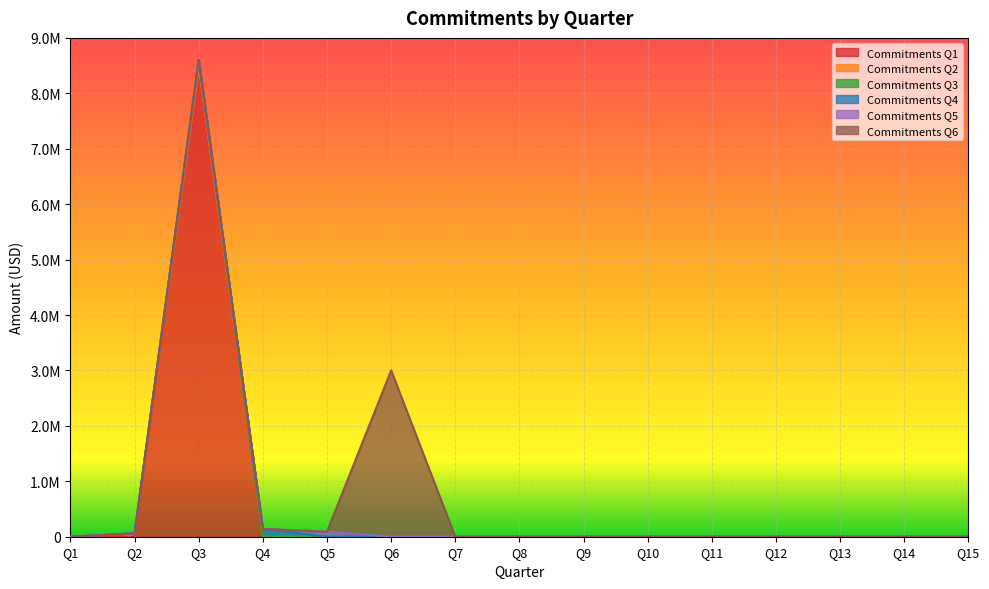

How many interior local peaks does the Commitments Q4 series have?

1